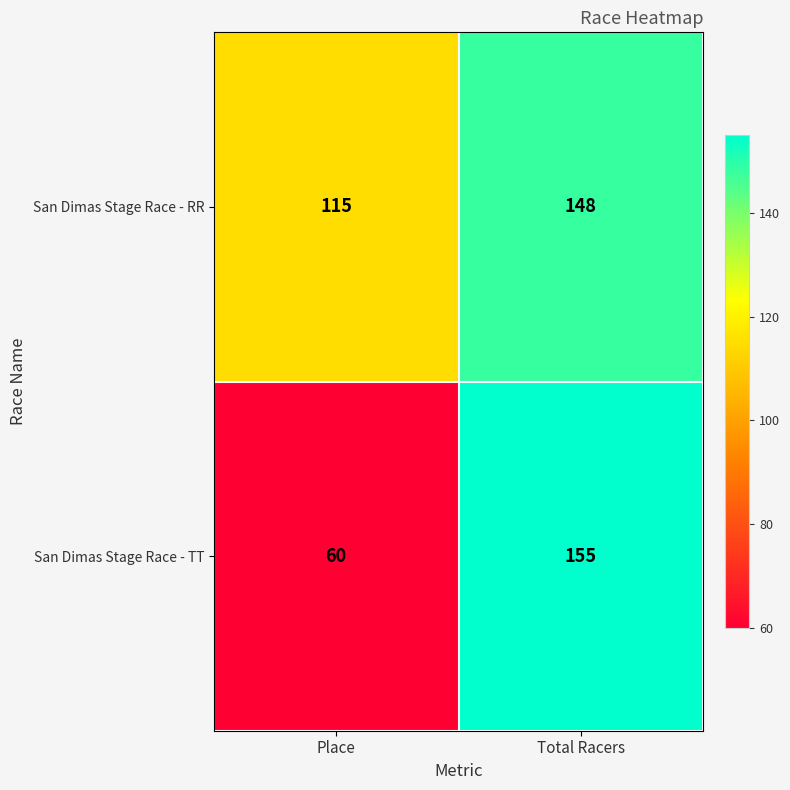

Which series changed the most between Place and Total Racers?

San Dimas Stage Race - TT